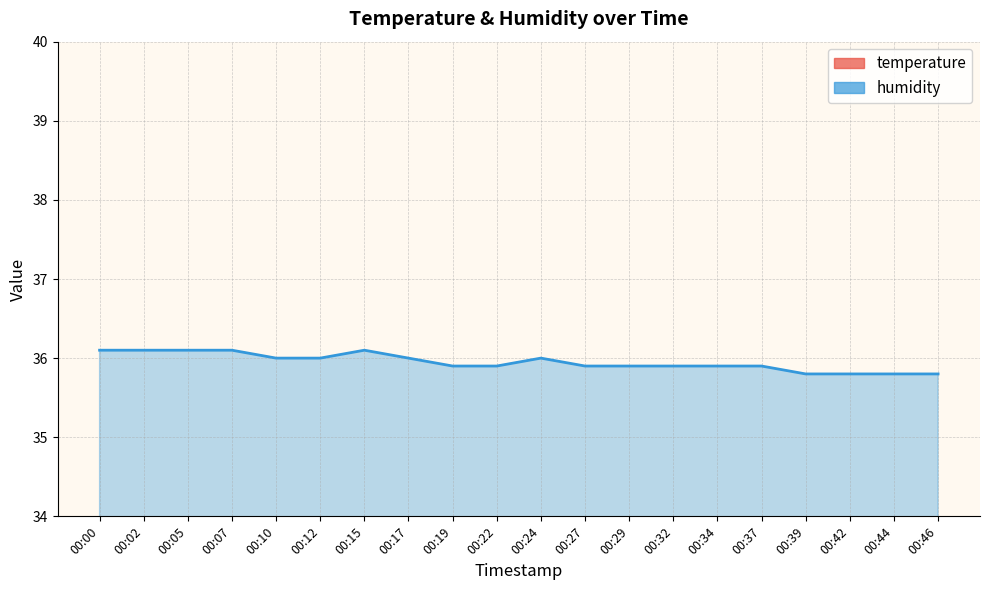

How many lines are shown in the chart?

2